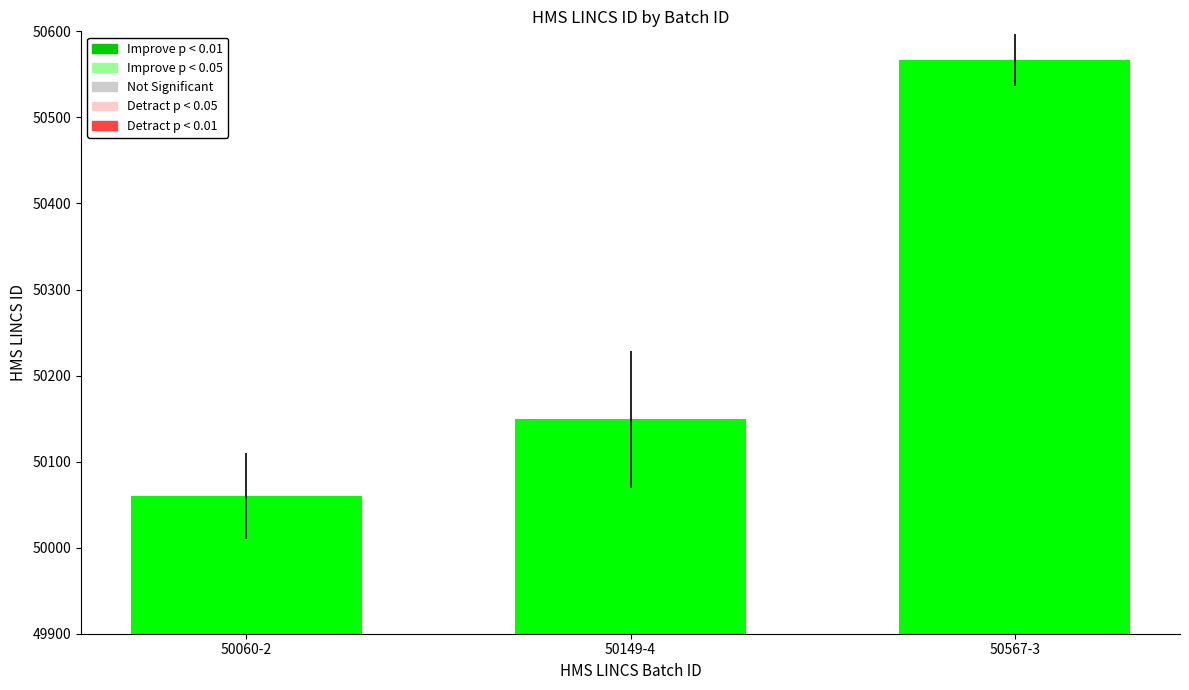

Rank the categories by value from lowest to highest.

50060-2, 50149-4, 50567-3